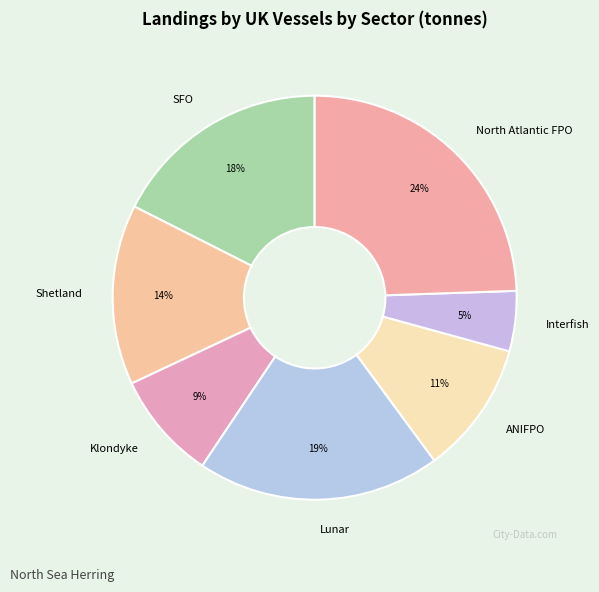

How many slices are in this pie chart?

7